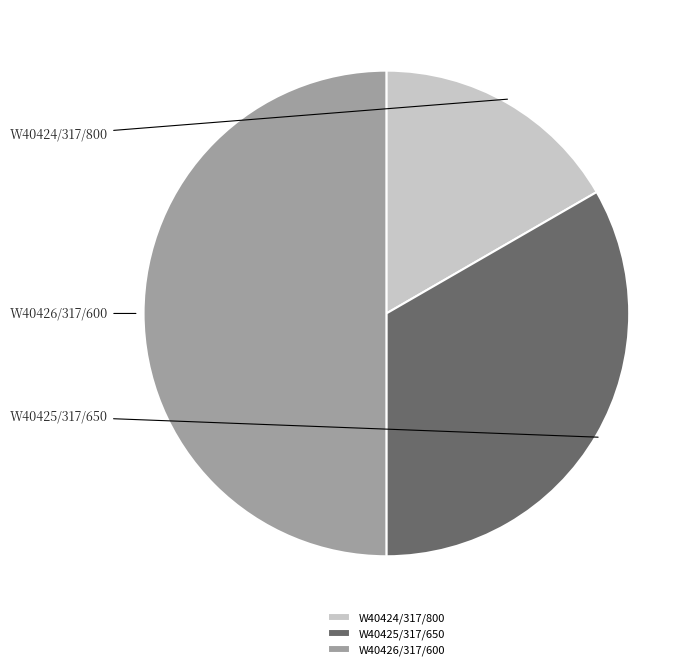

To the nearest percent, what is the average slice percentage?

33%